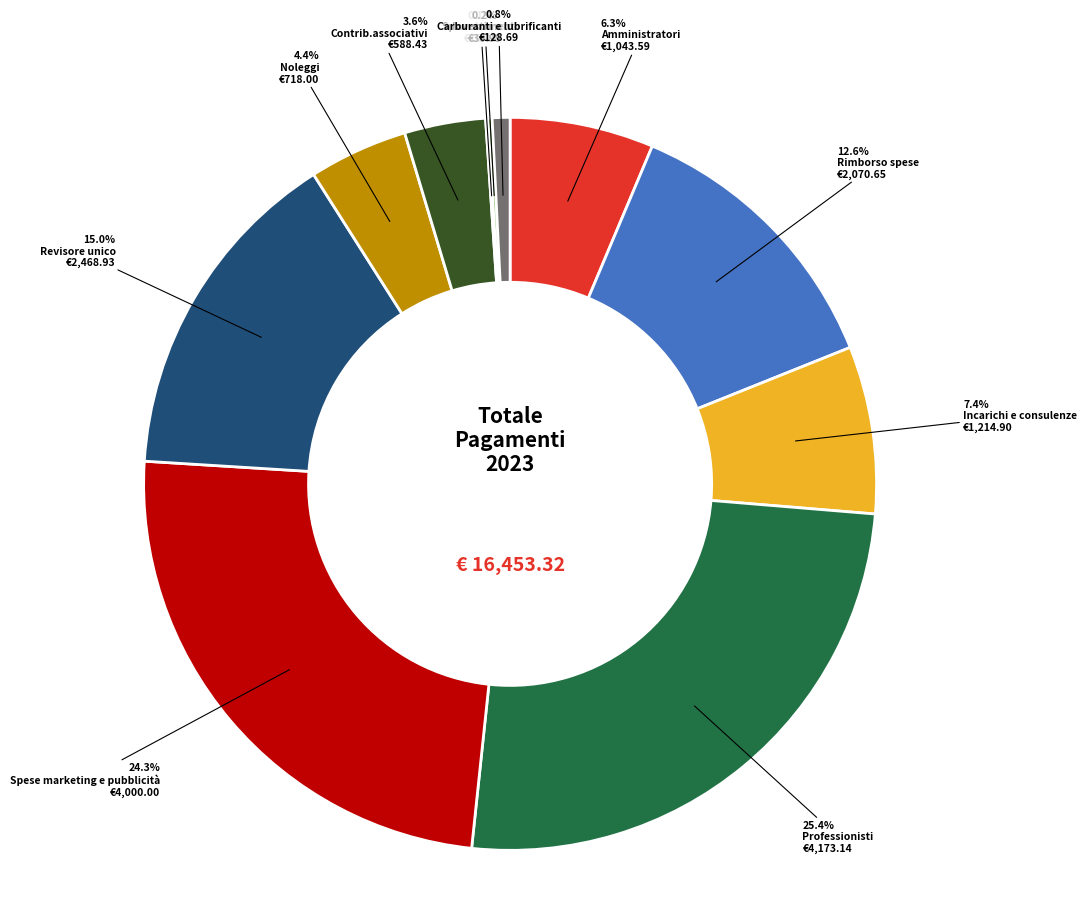

Is there a majority slice in this chart?

No